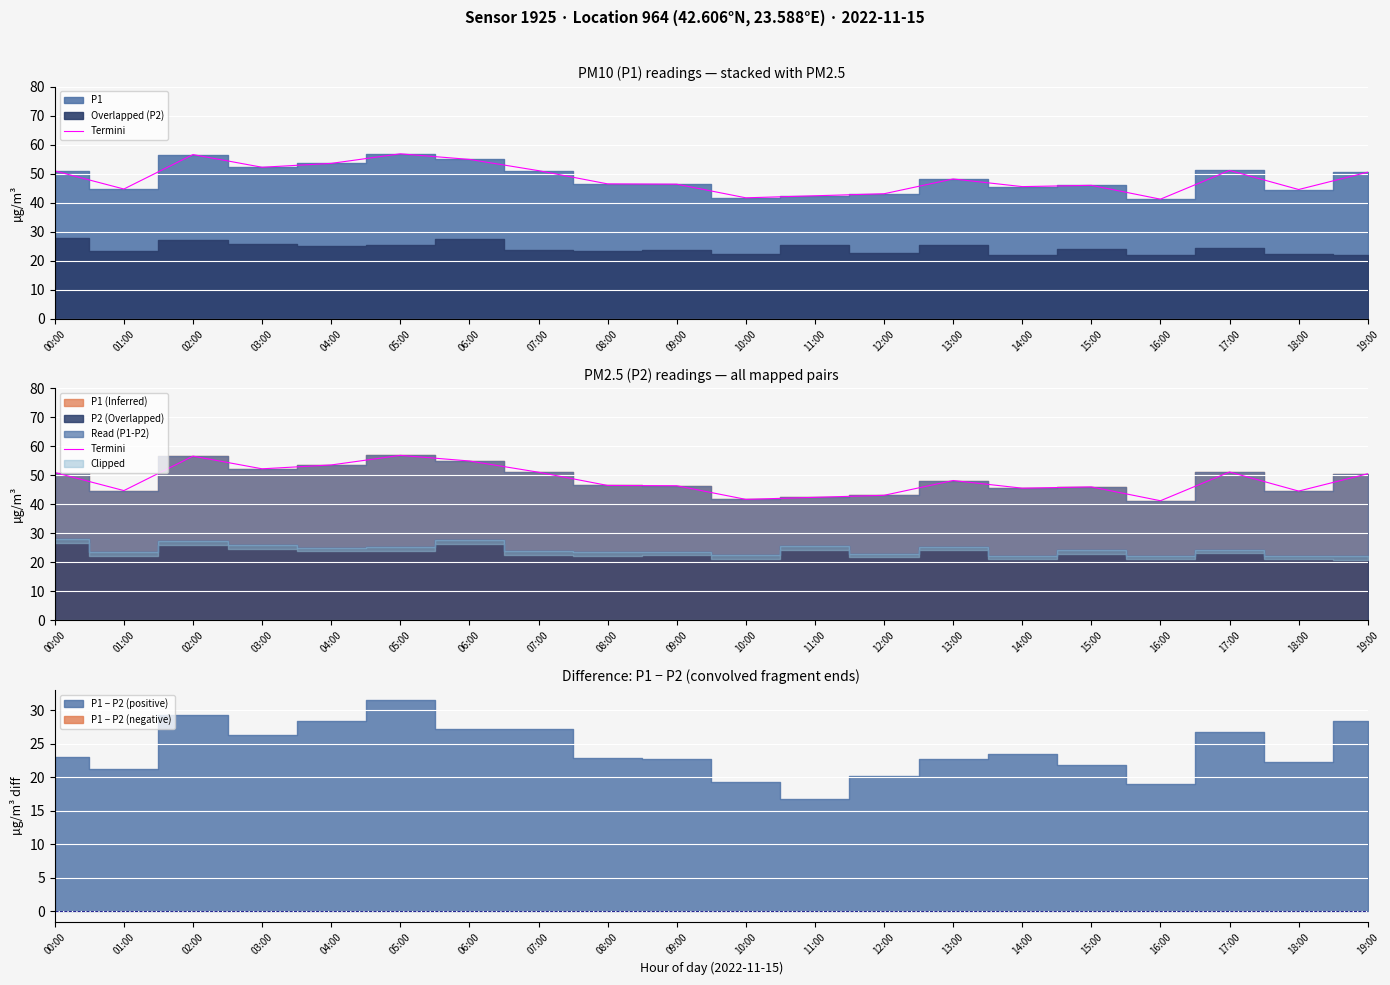

Count the number of categories in the chart.

20